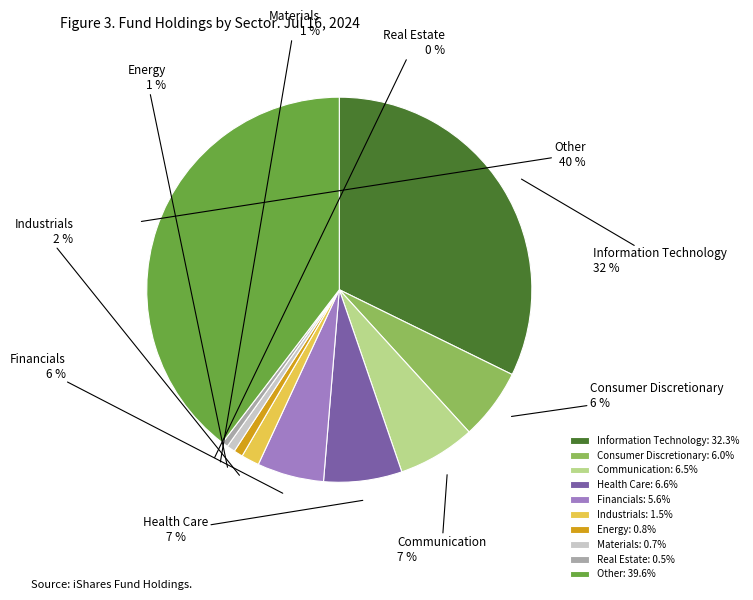

To the nearest percent, what is the difference between the largest and smallest slice percentages?

39%